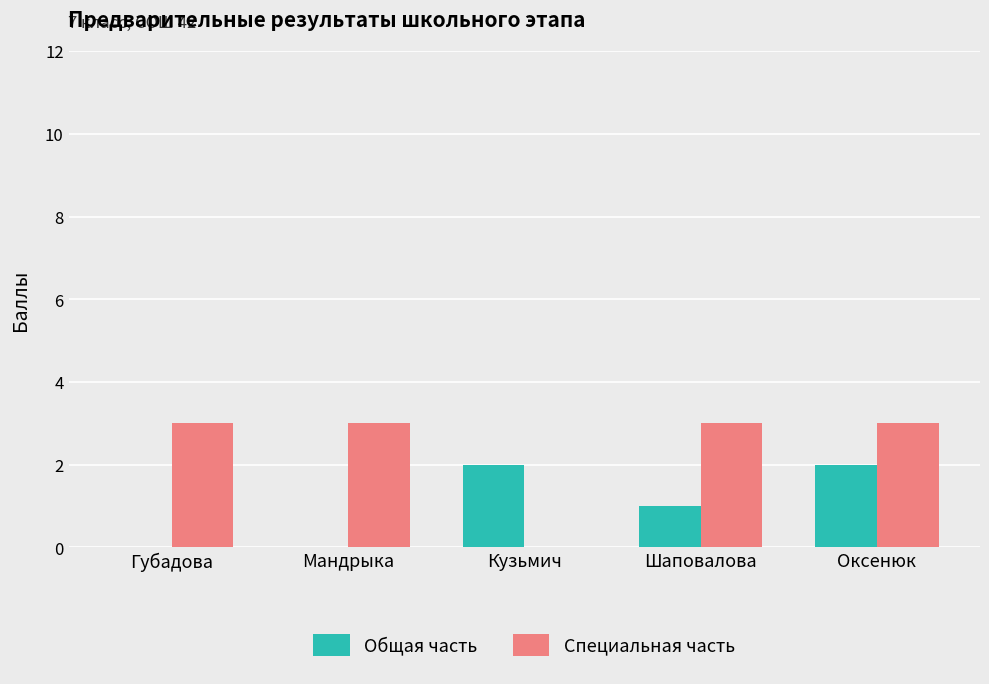

Reading left to right, extract all data points from this chart.

Общая часть: Губадова=0	Мандрыка=0	Кузьмич=2	Шаповалова=1	Оксенюк=2
Специальная часть: Губадова=3	Мандрыка=3	Кузьмич=0	Шаповалова=3	Оксенюк=3